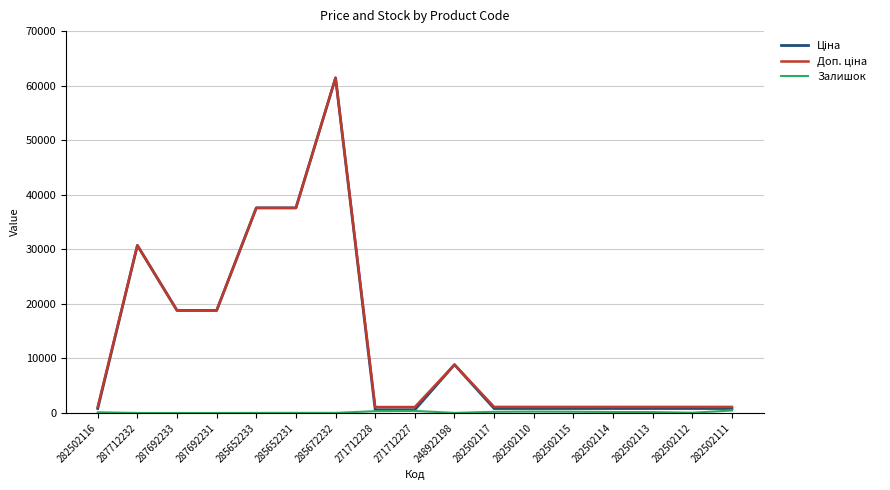

At which category is the sum across all series the highest?

285672232